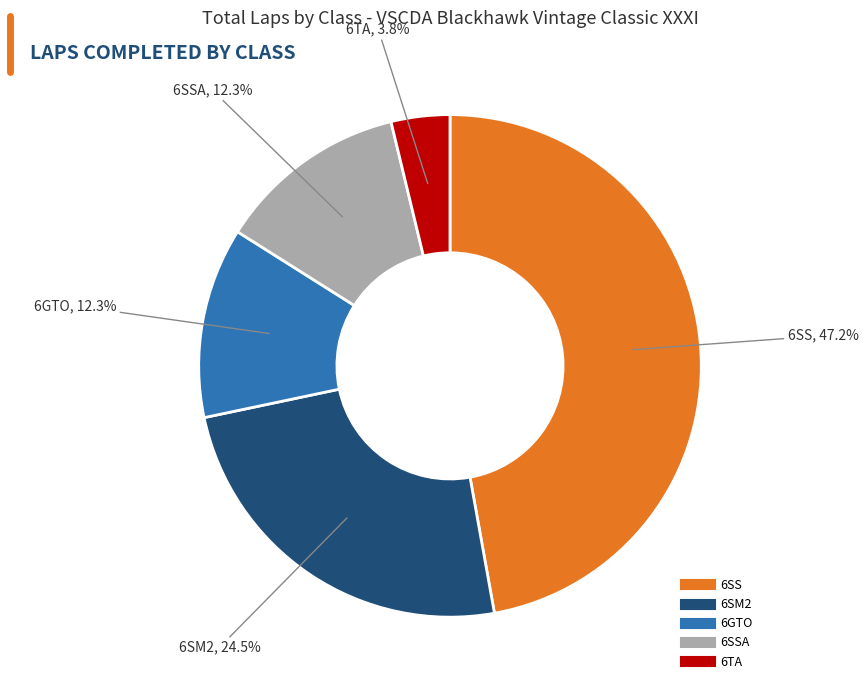

How many slices are in this pie chart?

5